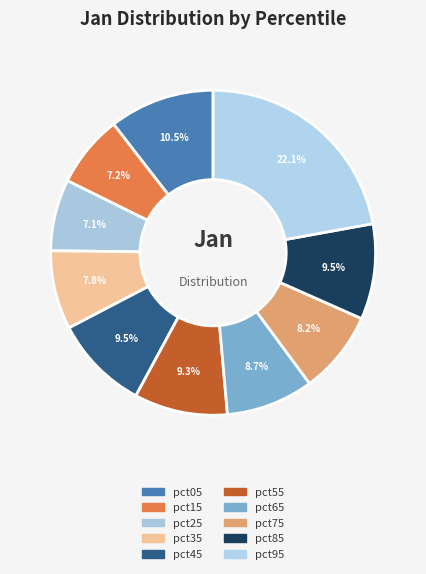

To the nearest percent, what percentage of the pie is pct95?

22%